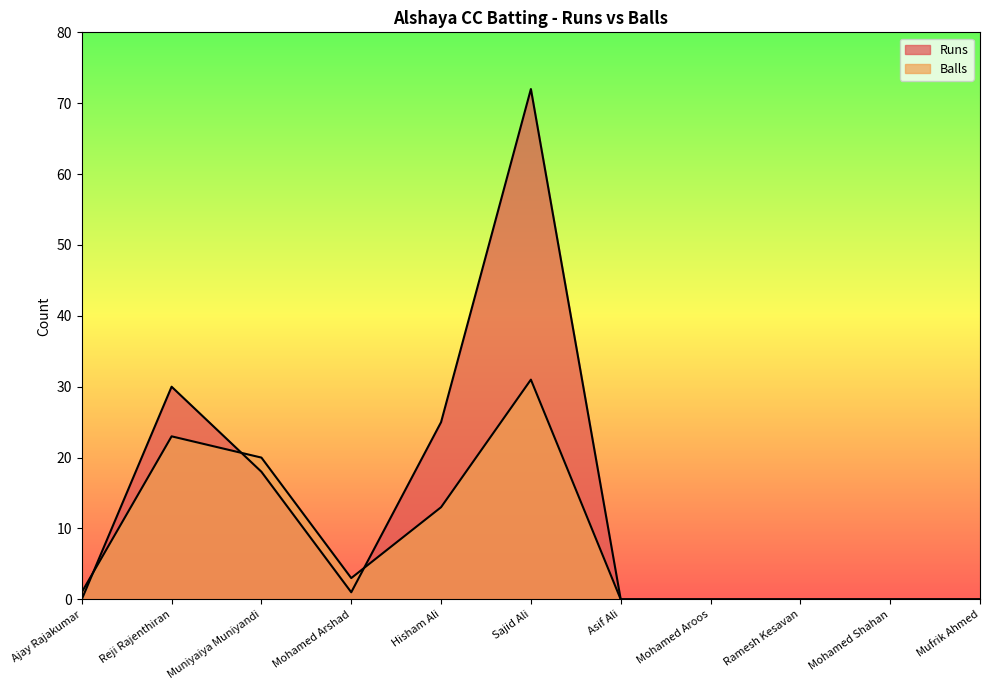

Rank the series at Mohamed Shahan from lowest to highest value.

Runs, Balls